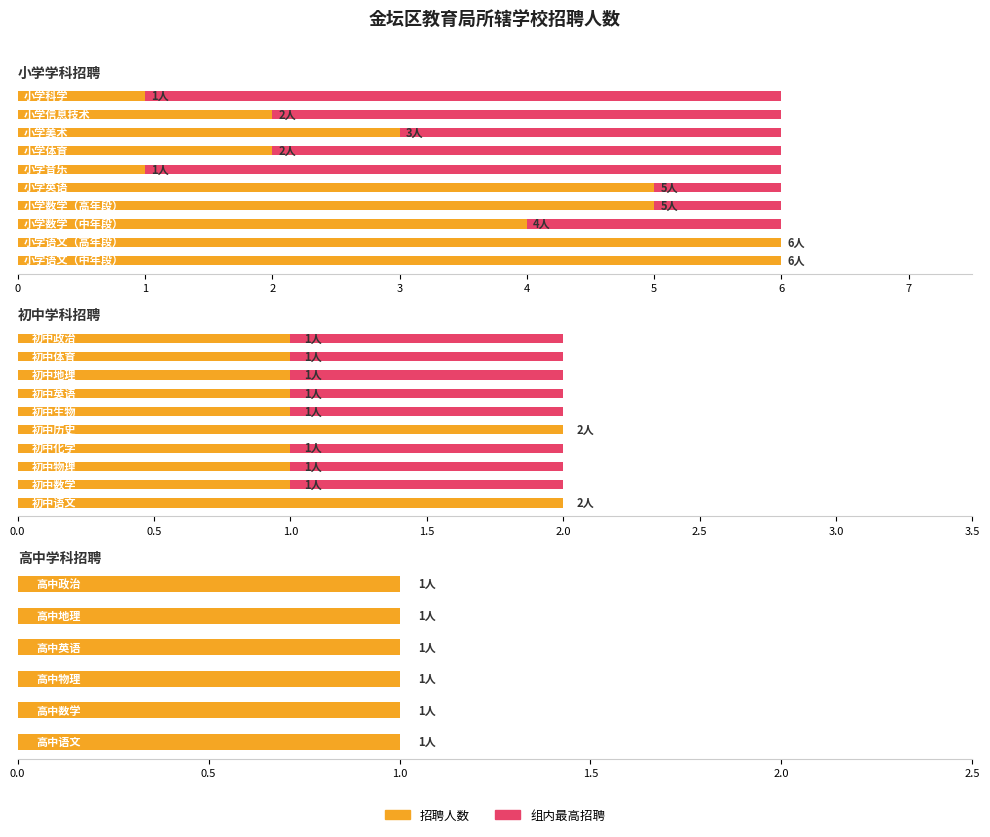

What is the change in value from 小学数学（高年段） to 初中历史?

-3